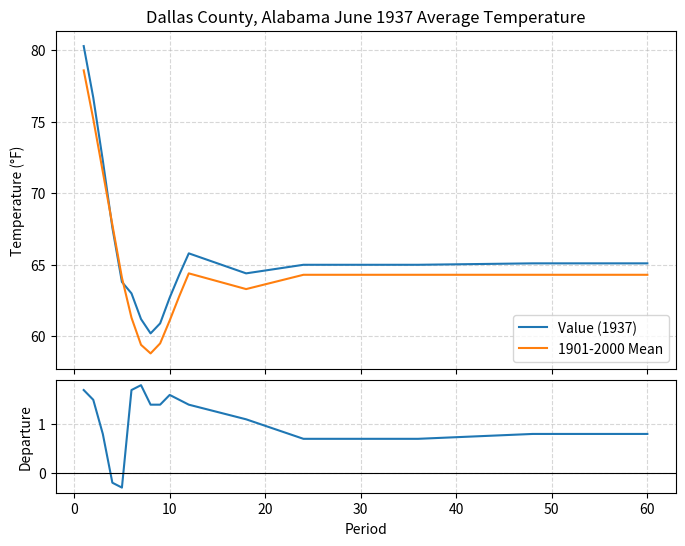

Between 14 and −10, which is larger?

−10